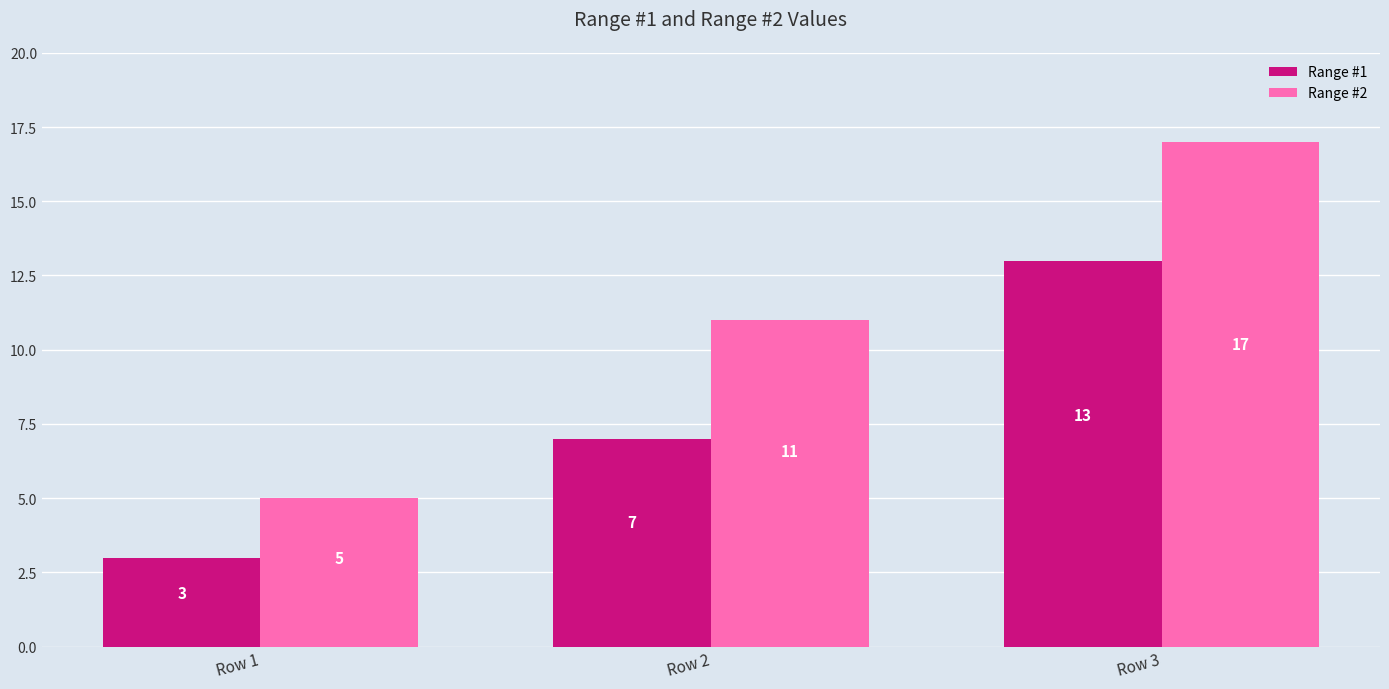

How many groups of bars are there?

3